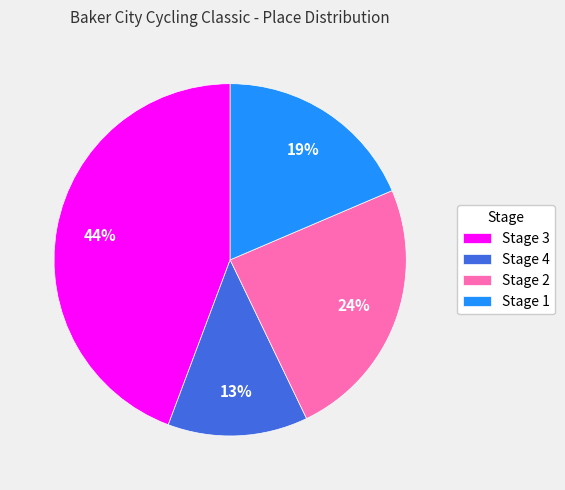

Is it true that Stage 4 is 13% of the pie?

True